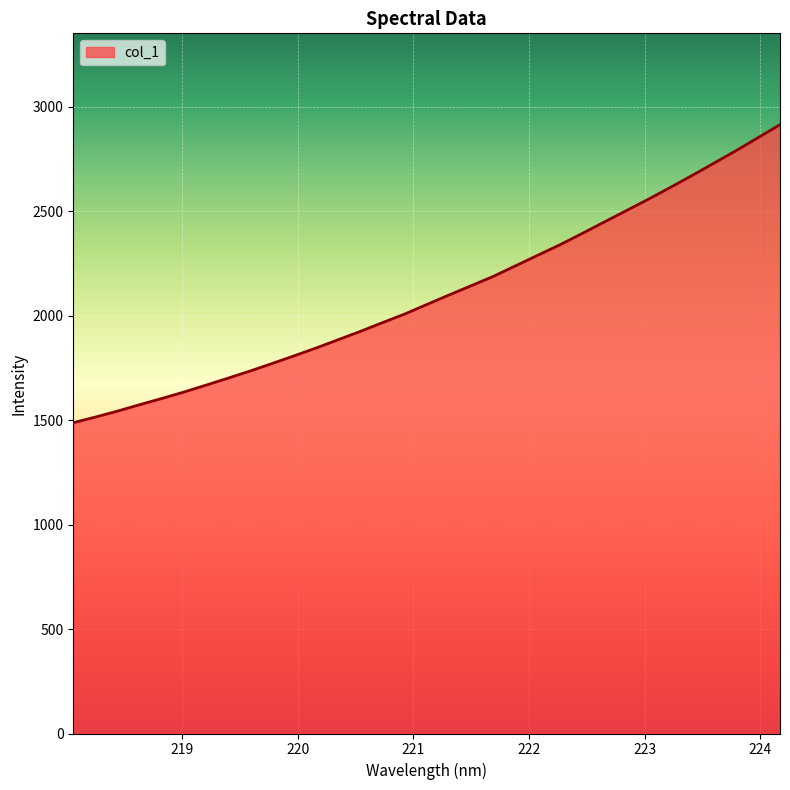

What is the difference between the maximum and minimum values?

1426.2